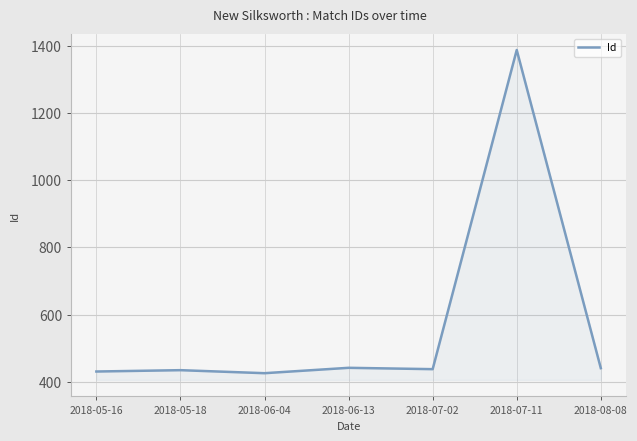

Approximately how many times larger is the value at 2018-07-11 compared to 2018-07-02?

3.2